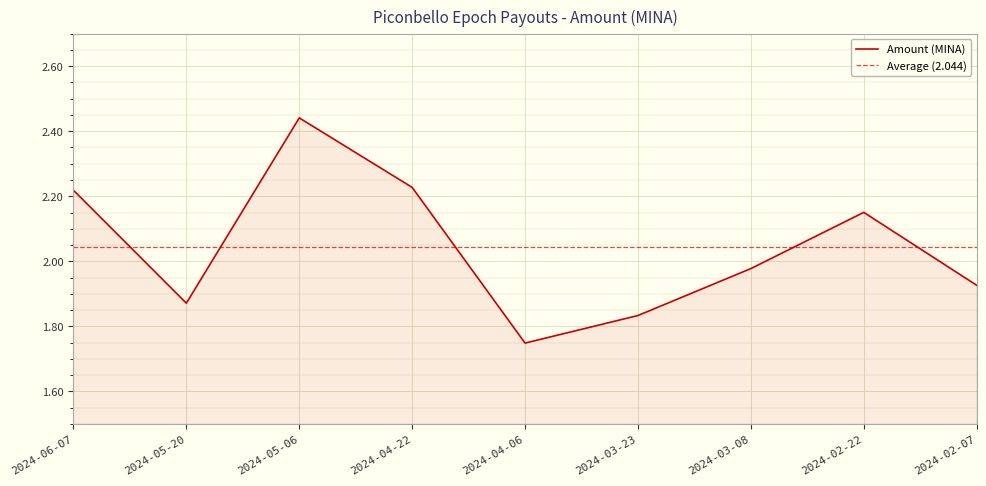

True or false: the data shows 2.4 at 2024-05-06.

True